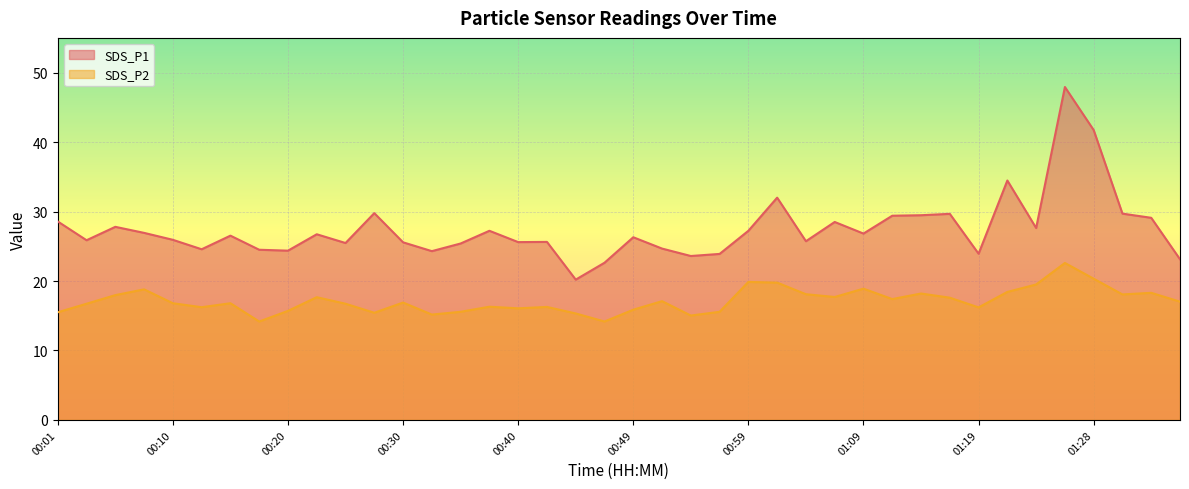

What is the value of the SDS_P2 point at the 35th from the left?

19.5